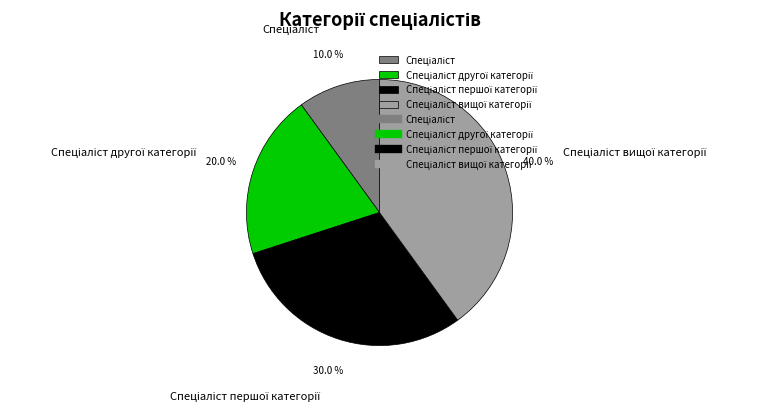

Does any single category account for the majority?

No